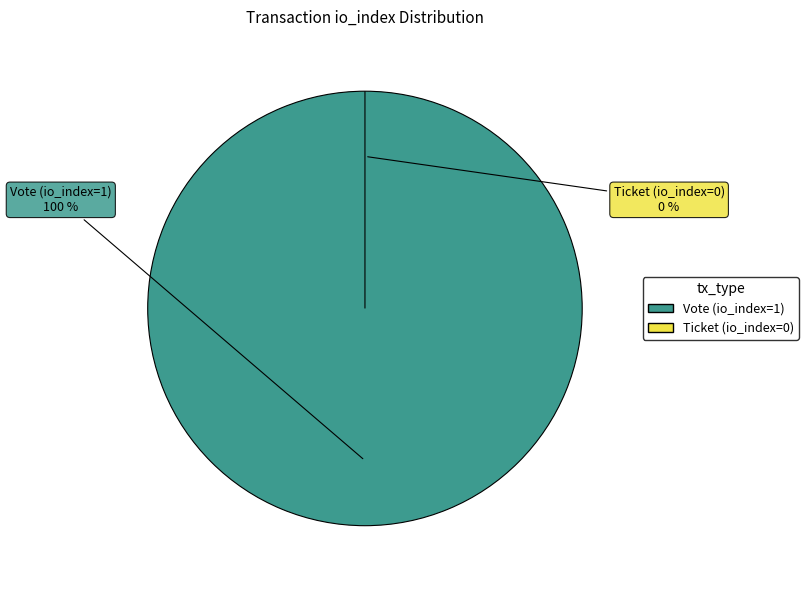

What is the change in value from Vote (io_index=1) to Ticket (io_index=0)?

-1